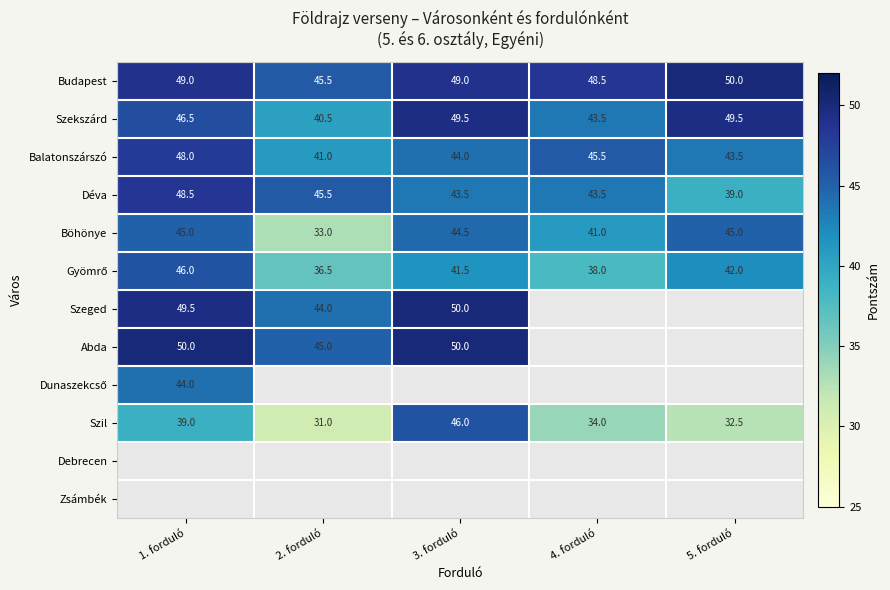

What is the spread (max minus min) of values at 4. forduló?

14.5